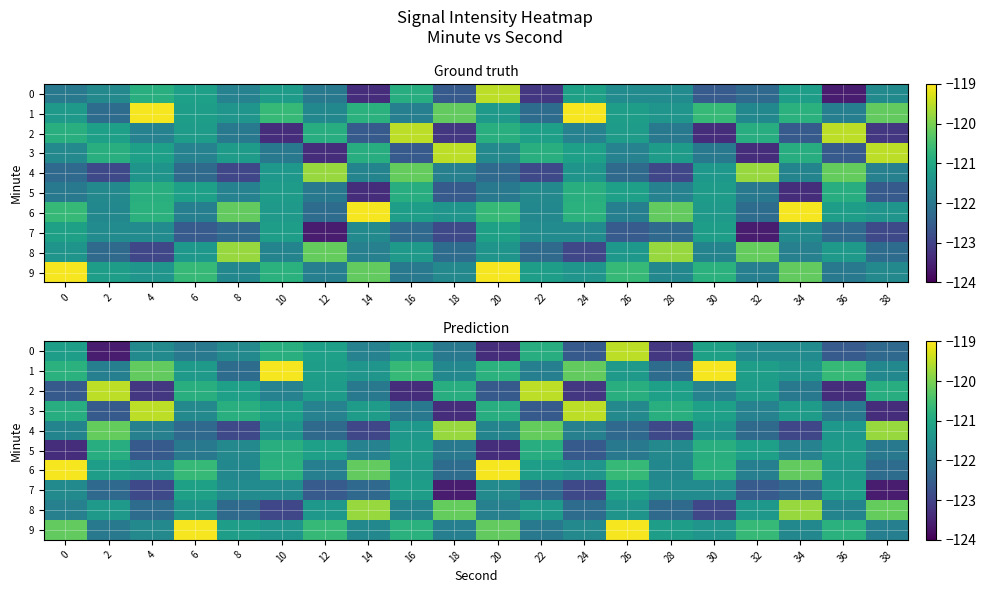

Is the value of 7 at 14 greater than the value of 0 at 4?

No